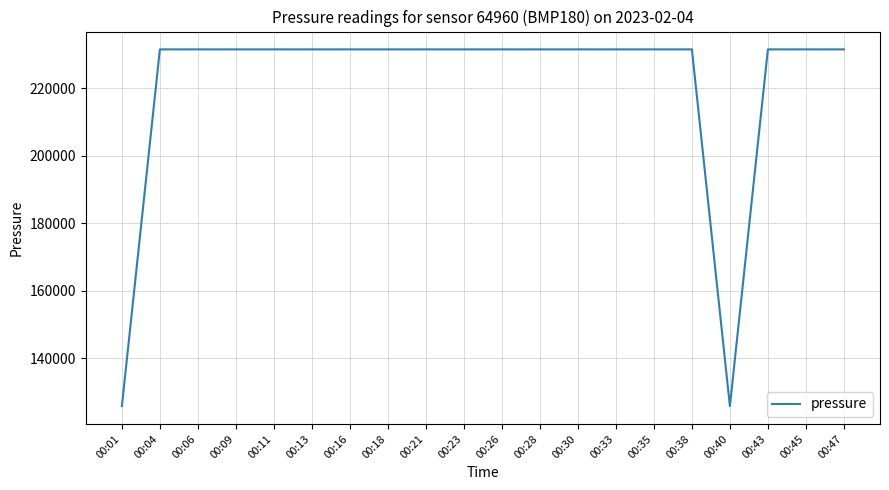

Is this an area chart (filled region under the line)?

No